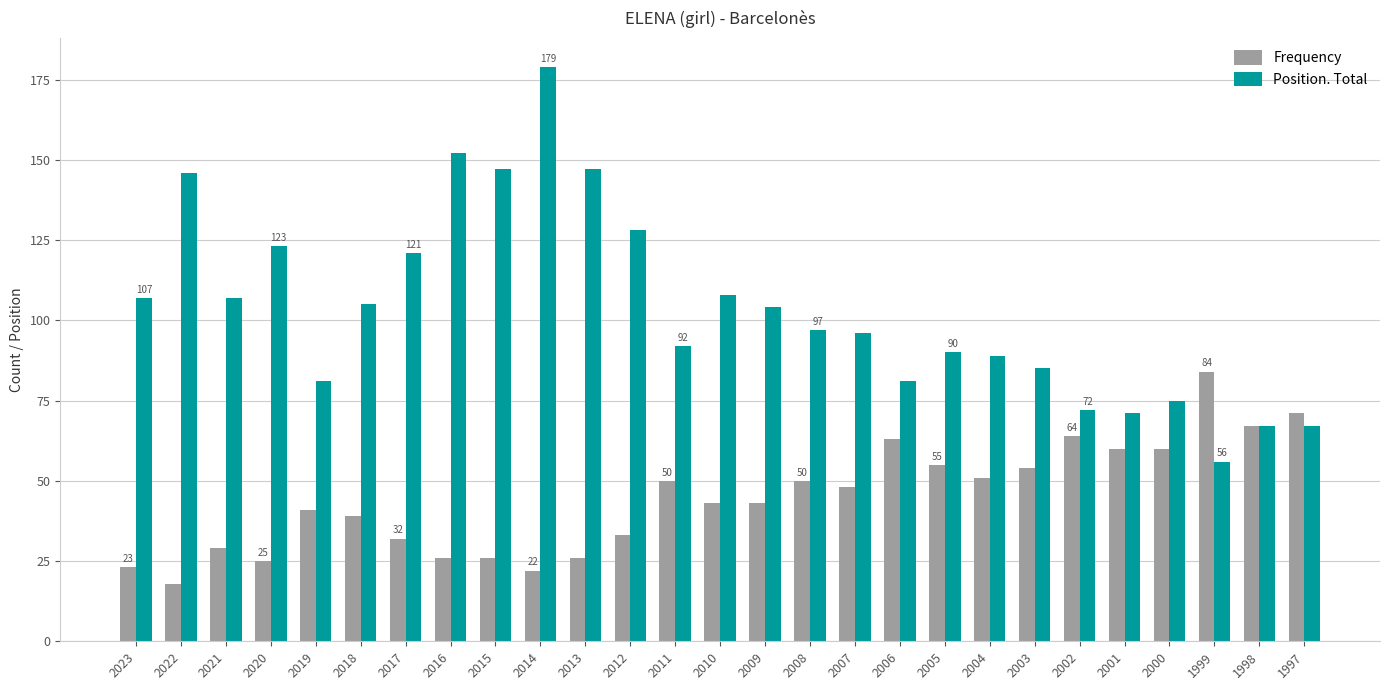

Which series has the widest spread of values?

Position. Total